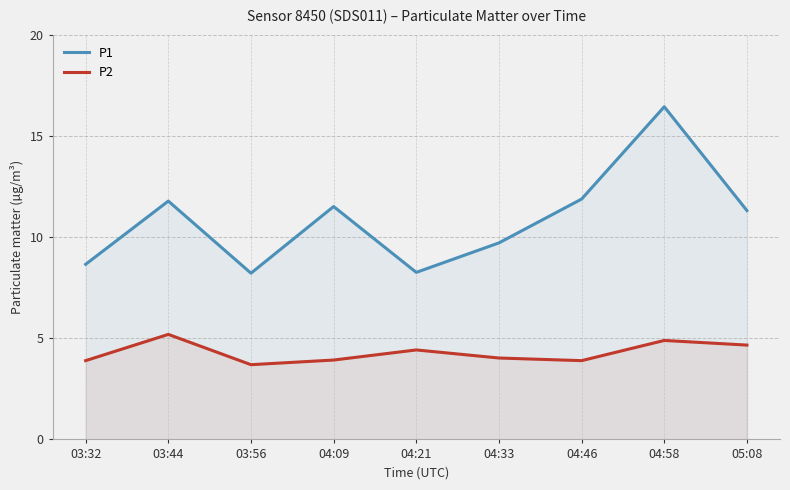

In P2, how many points are lower than both neighbors (excluding endpoints)?

2